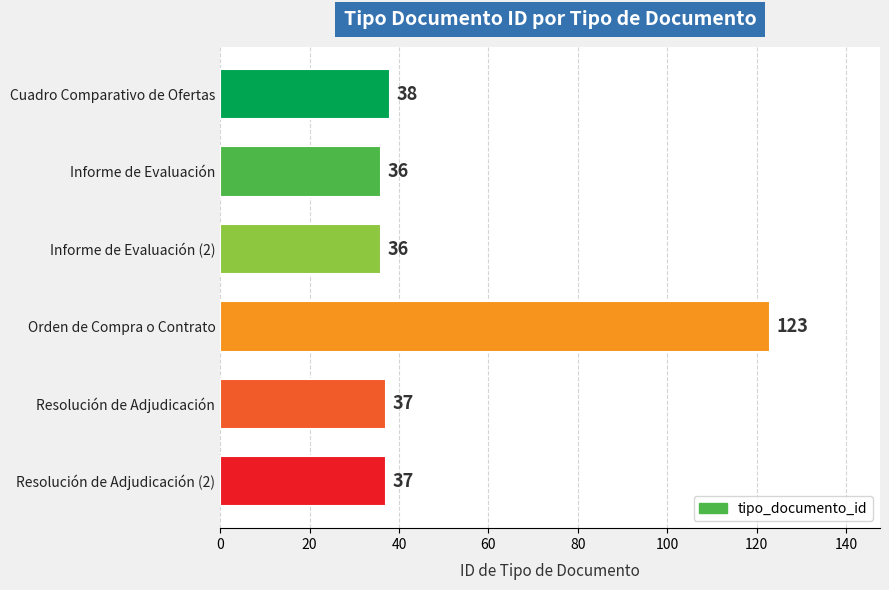

What is the difference between the maximum and minimum values?

87